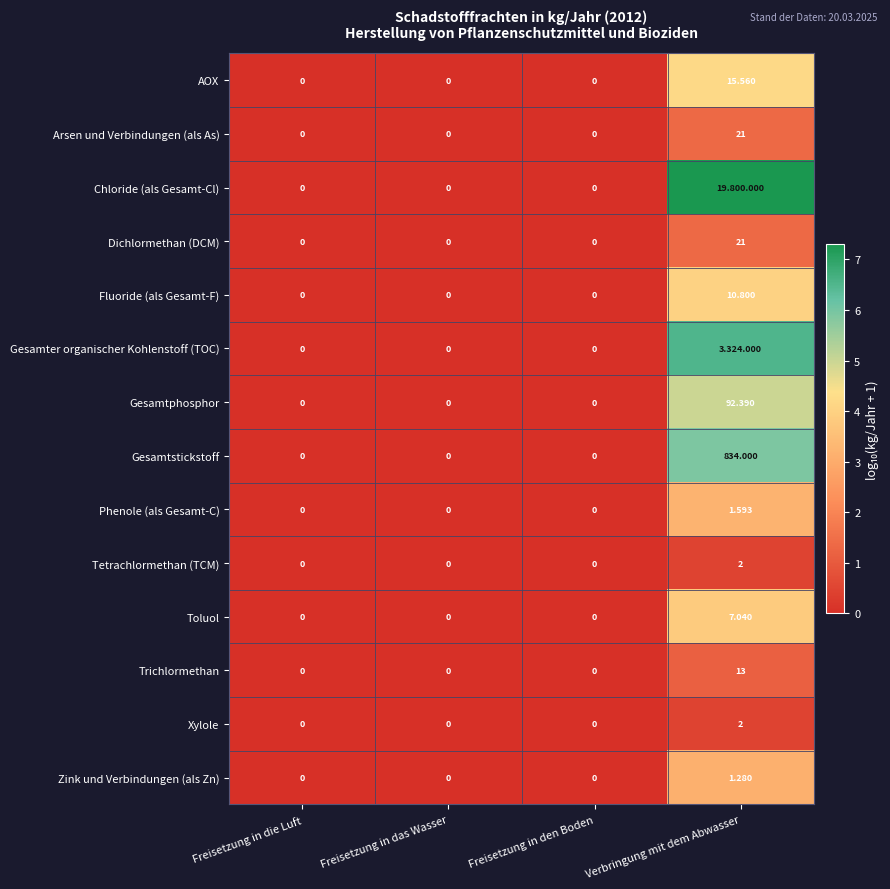

The value of Dichlormethan (DCM) at Freisetzung in die Luft is 0.0. True or false?

True